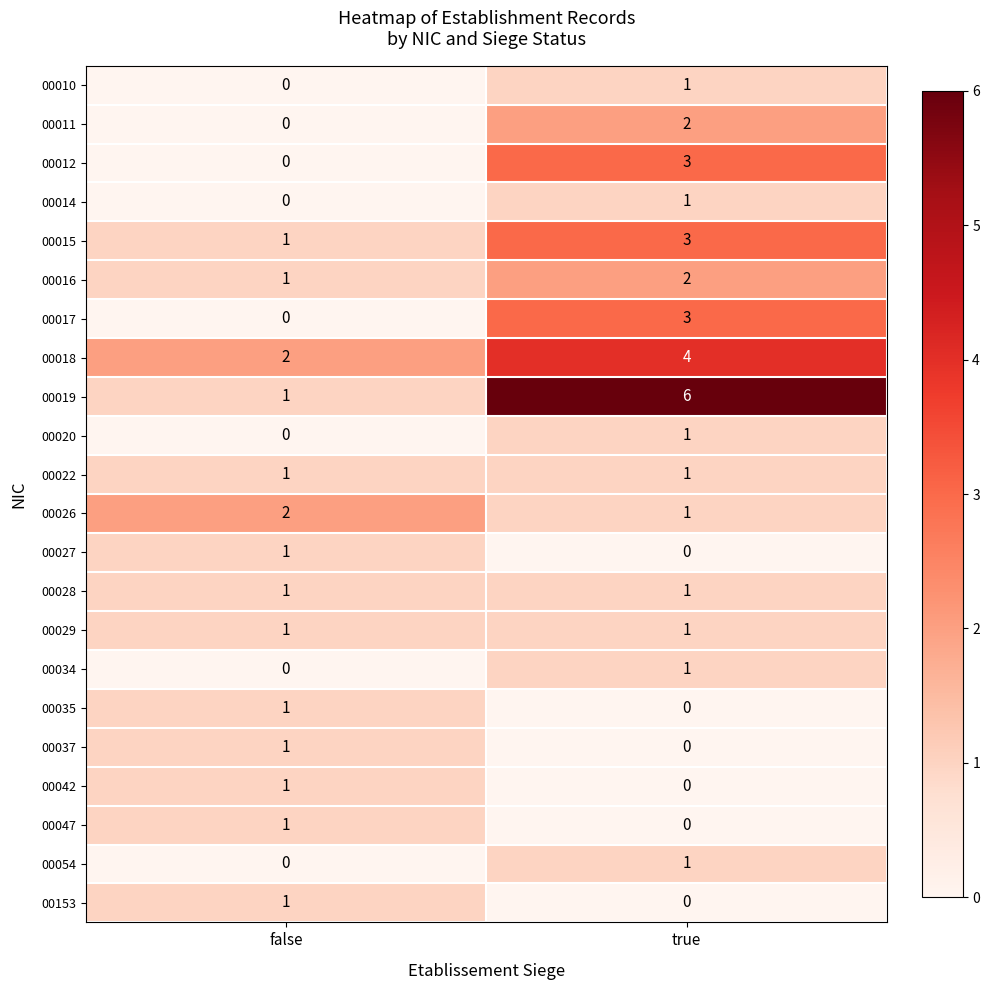

What is the sum of the 00019 values at false and true?

7